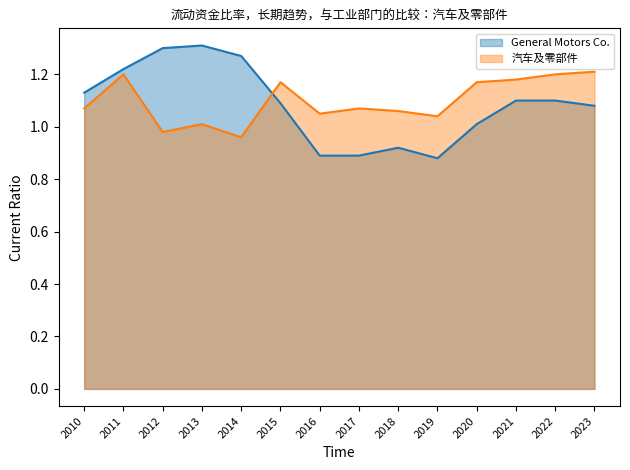

Is the value of 汽车及零部件 at 2021 greater than the value of General Motors Co. at 2015?

Yes